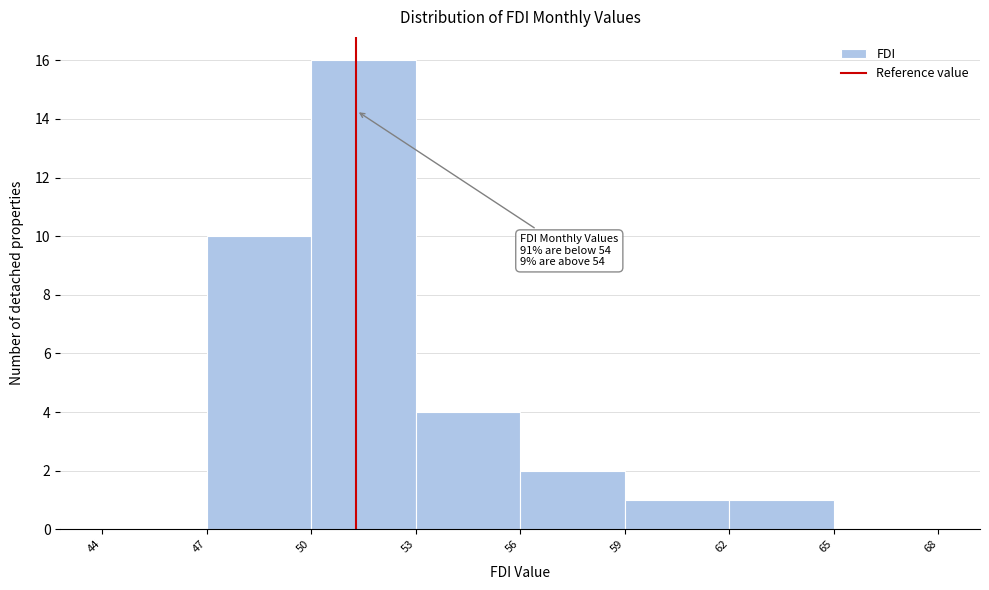

Over which range of the x-axis is the bar tallest?

50 to 53